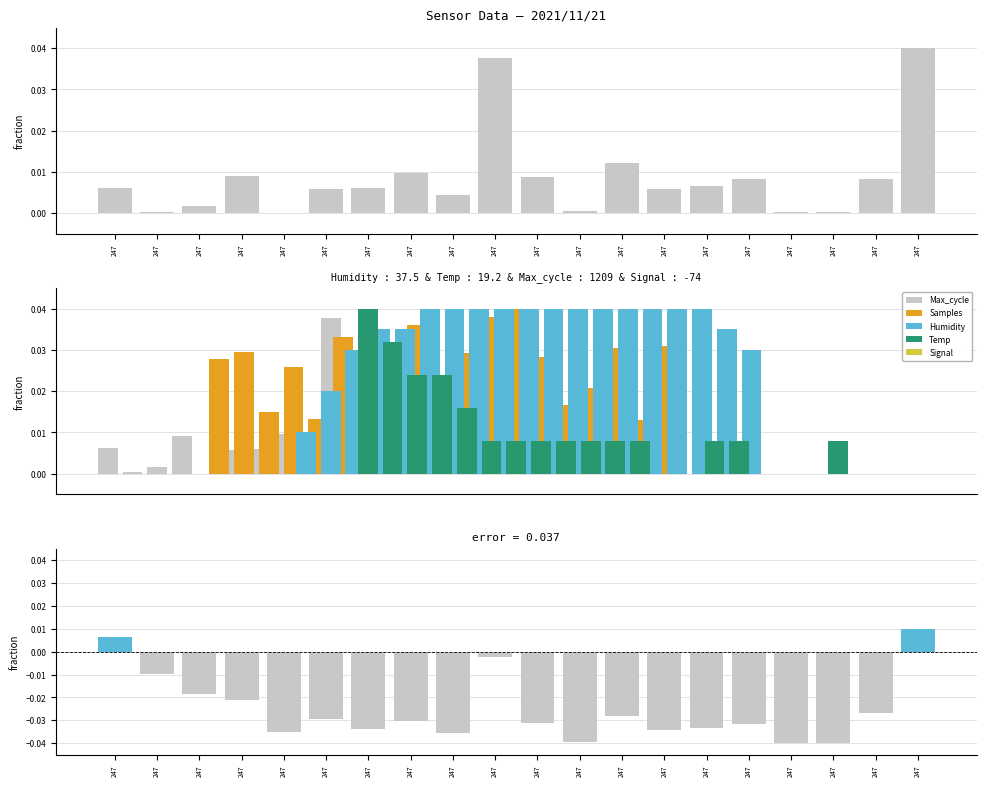

Which label corresponds to the smallest value in the chart?

247